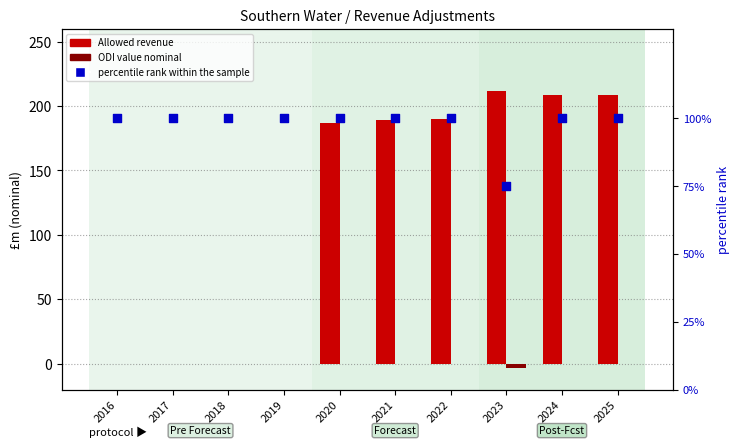

Which series has the largest Y range (max minus min)?

Allowed revenue